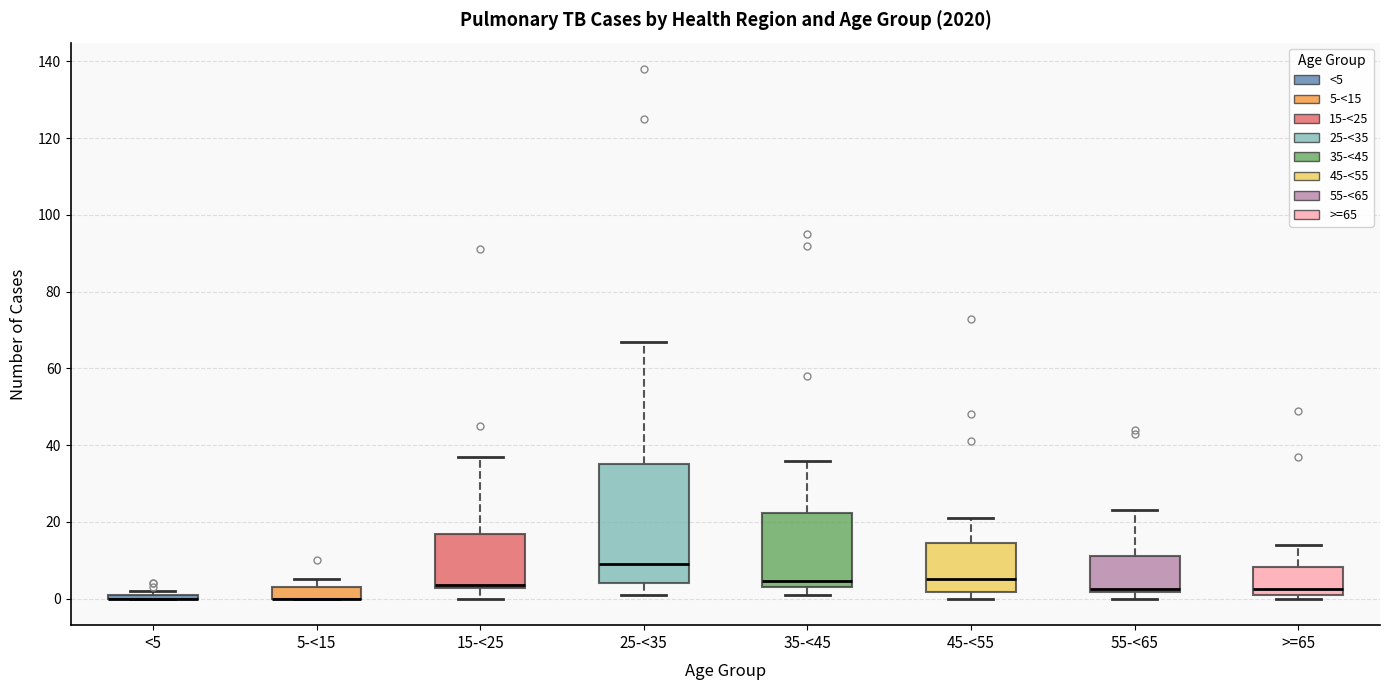

Comparing the boxes themselves (not the whiskers), which one is the tallest?

25-<35